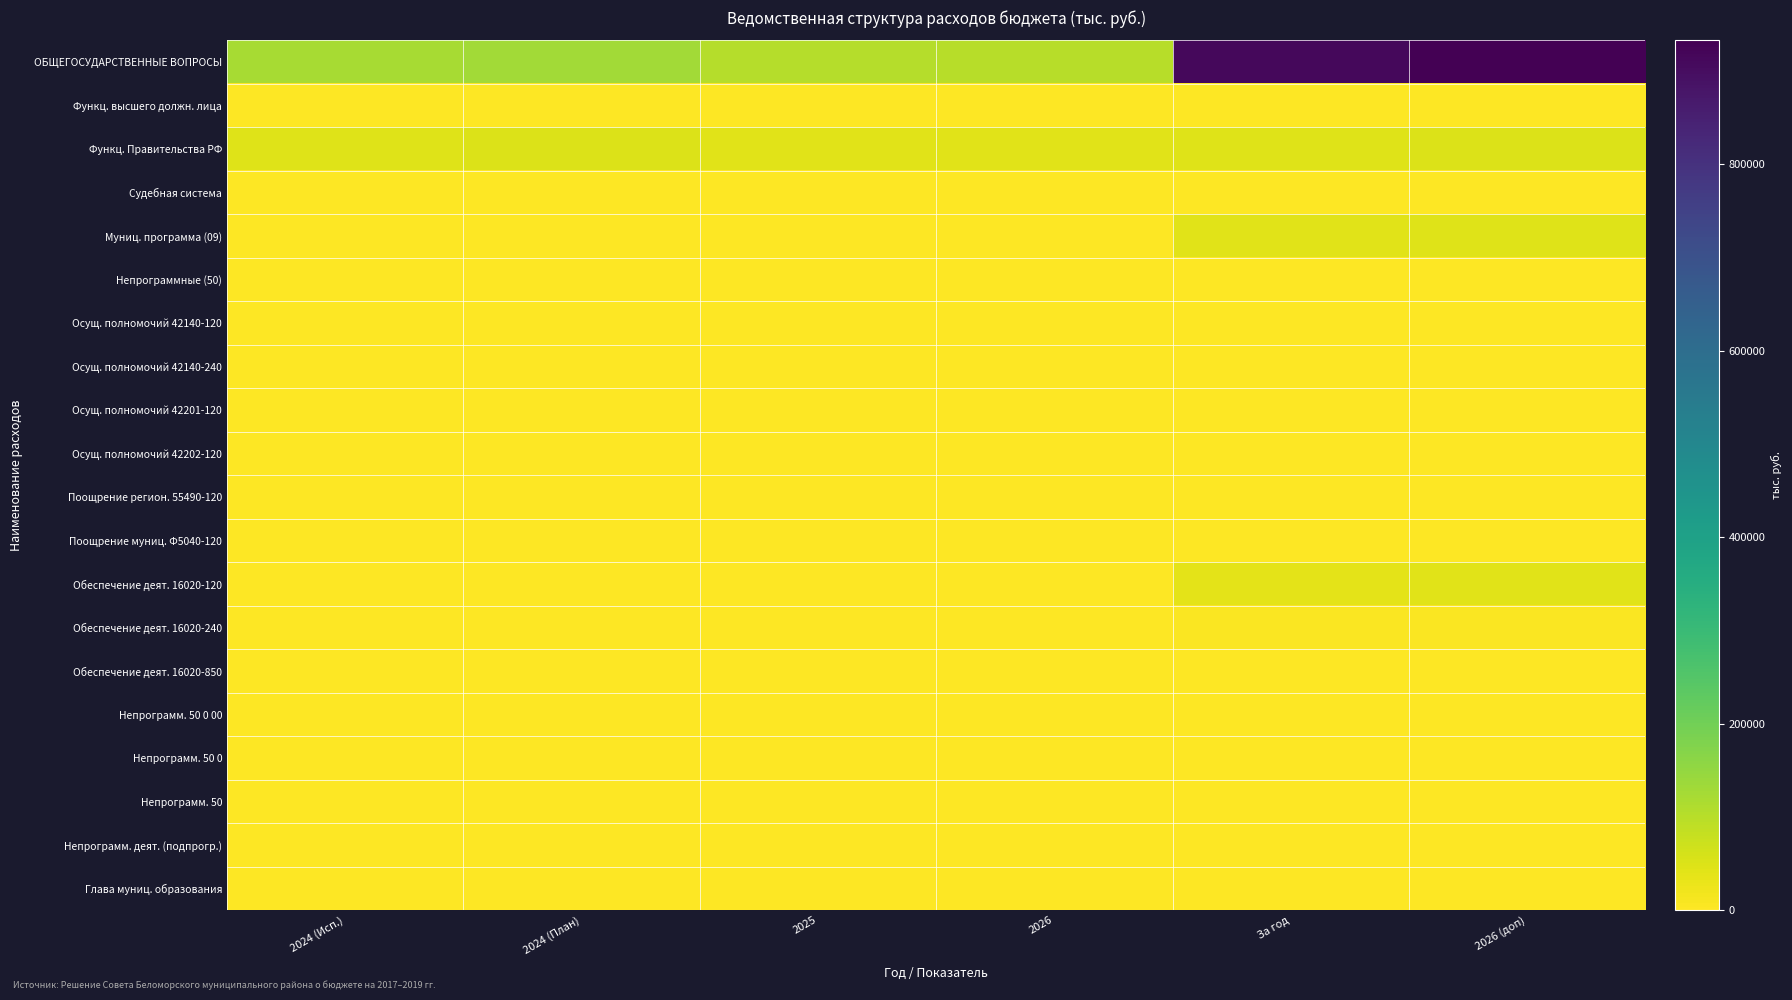

At how many categories does at least one series exceed 178688?

2